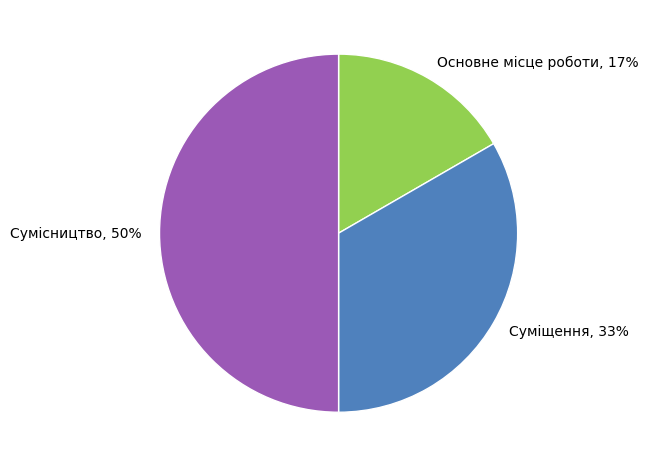

Which category has the smallest portion of the pie?

Основне місце роботи